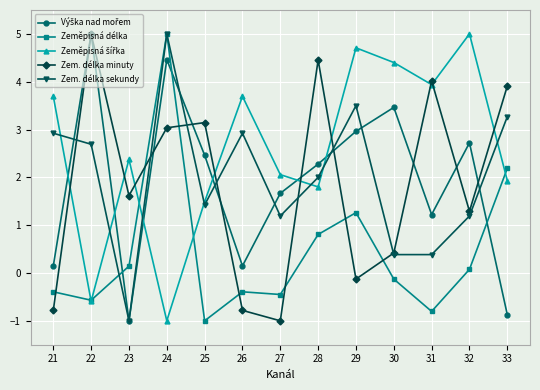

What is the value of the Zem. délka minuty point at the 5th from the left?

3.1